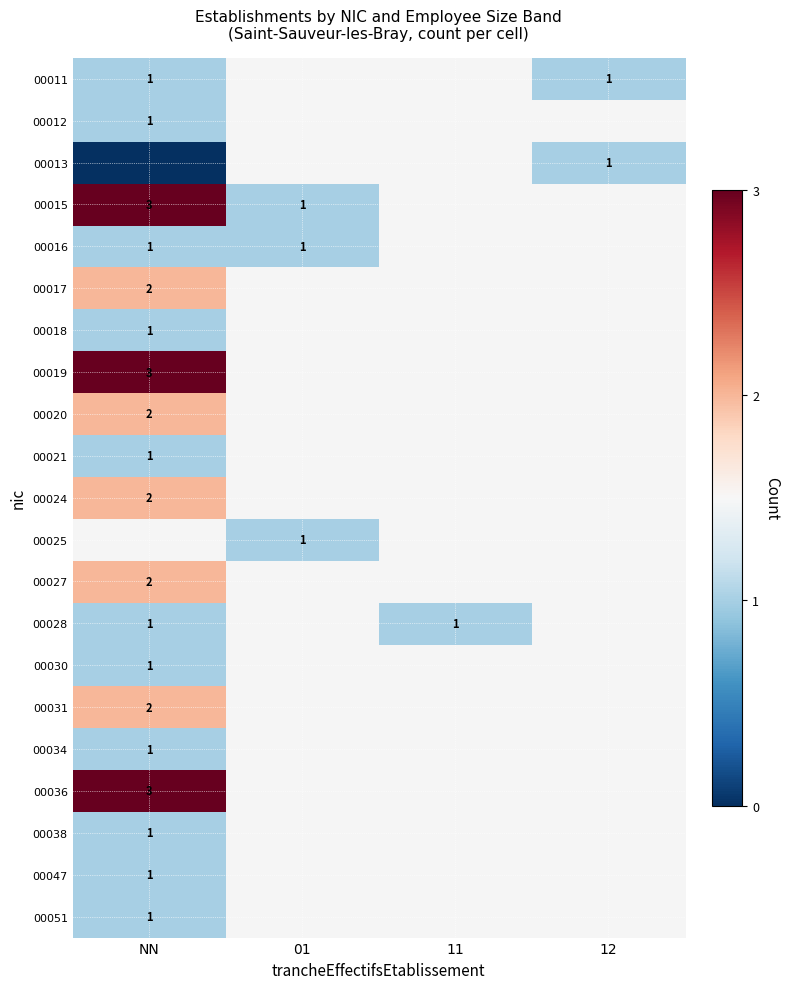

The 00025 series shows 1 at 01. True or false?

True